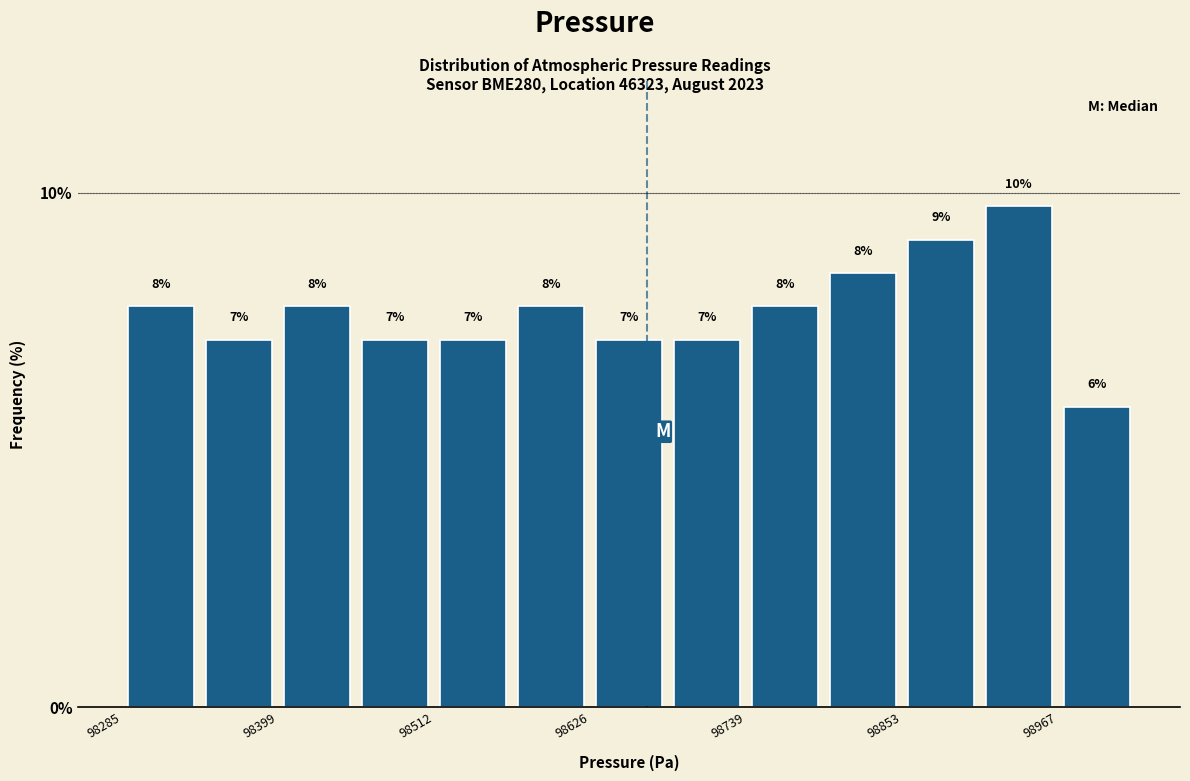

Read against the x-axis, roughly where is the centre of the tallest bar?

98940